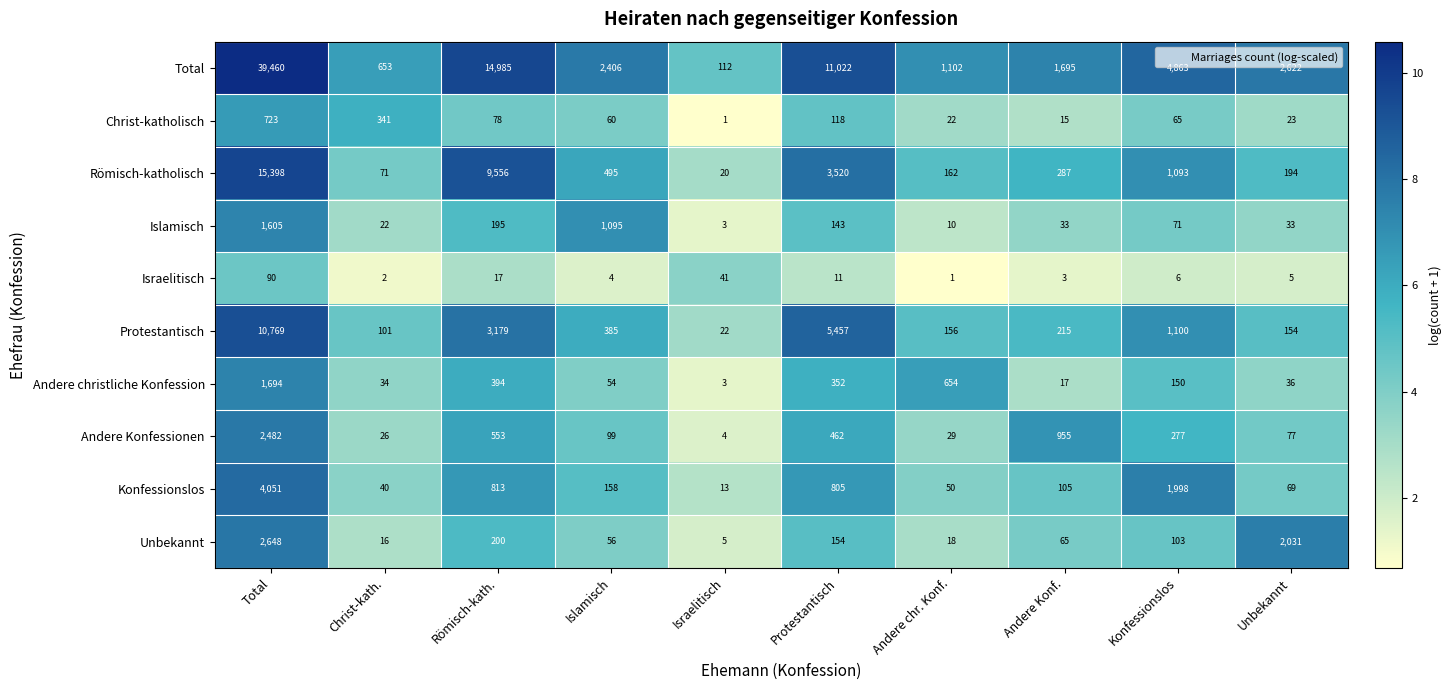

Count the number of data series in this chart.

10